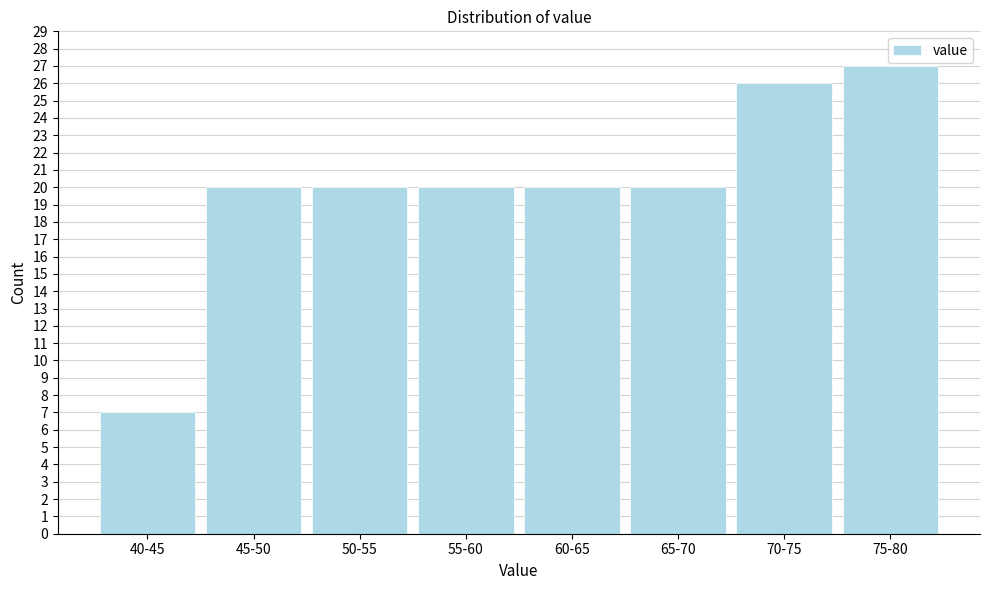

Reading left to right, list all the values displayed in this chart.

7	20	20	20	20	20	26	27